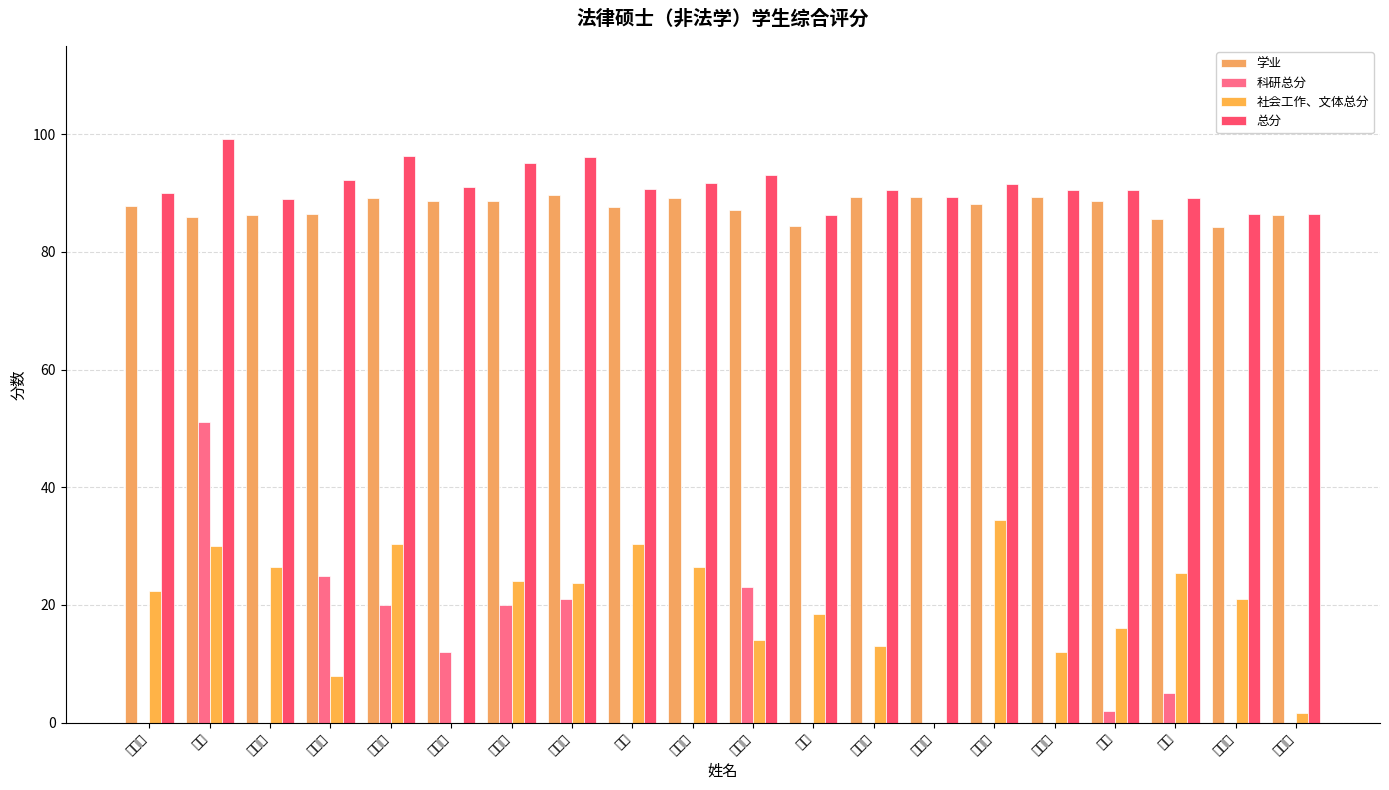

At 夏丹清, list the series in order from largest to smallest.

总分, 学业, 社会工作、文体总分, 科研总分